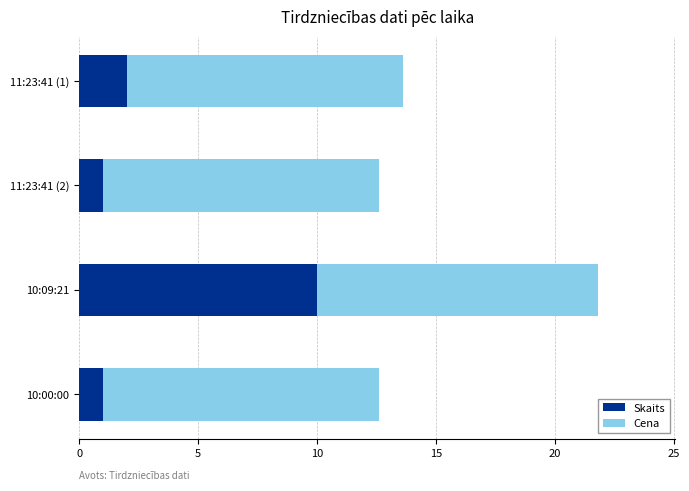

What is the average value of the Skaits series?

3.5